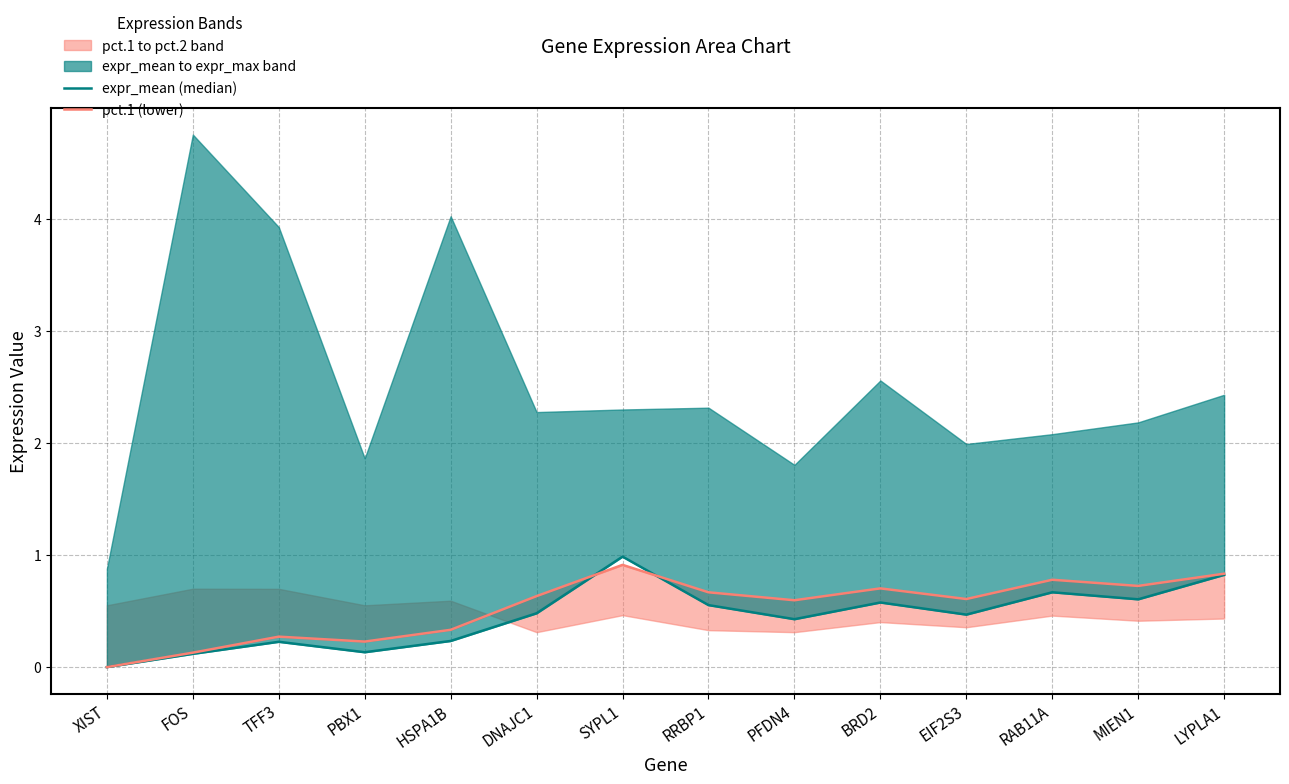

Is the value of expr_mean (median) at TFF3 greater than the value of pct.1 (lower) at HSPA1B?

No